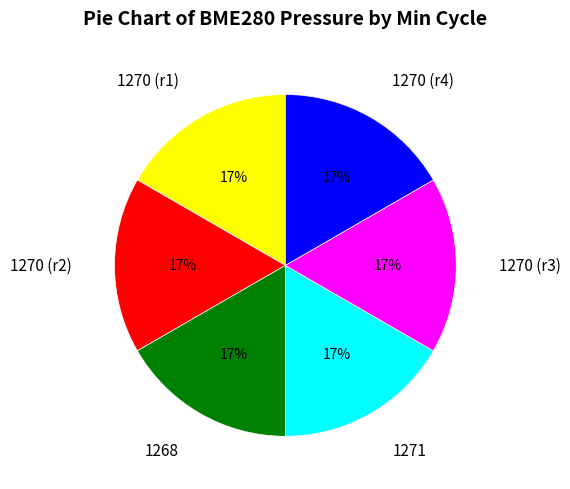

What is the ratio of the value at 1270 (r4) to the value at 1270 (r1)?

1.0